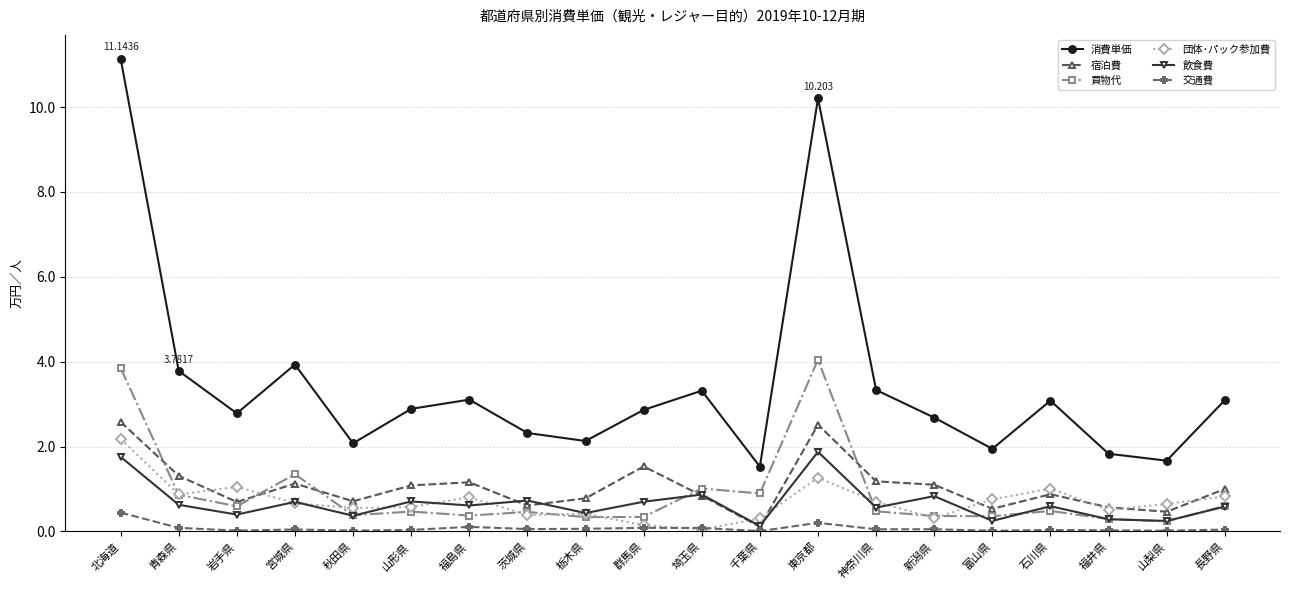

True or false: 消費単価 and 宿泊費 intersect in this chart.

False